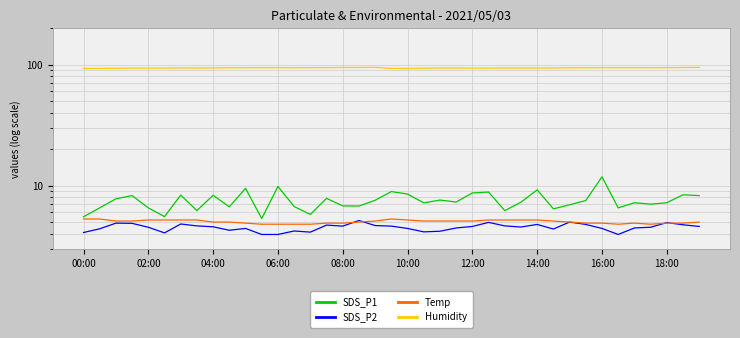

The Temp series shows 7.9 at 38. True or false?

False